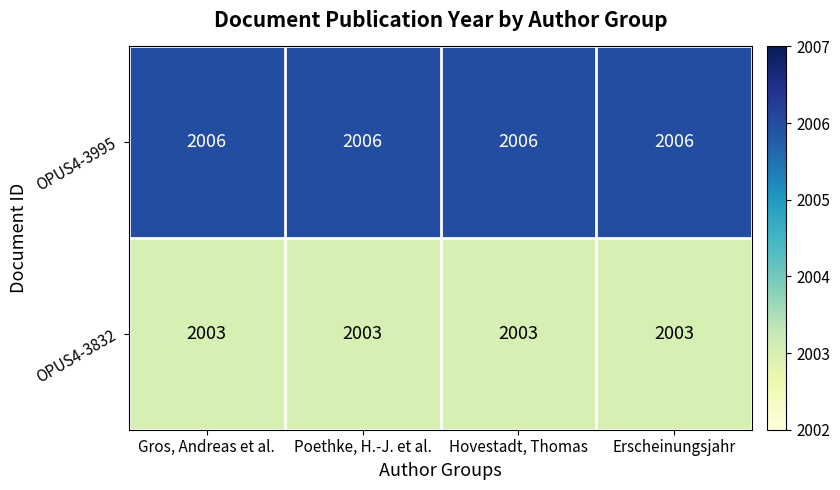

Which series has the largest total across all categories?

OPUS4-3995